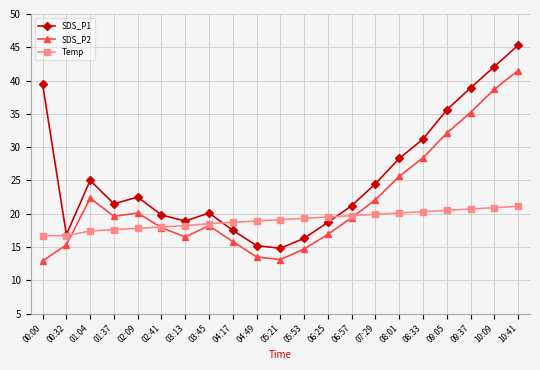

Read the SDS_P1 value at 02:09.

22.5